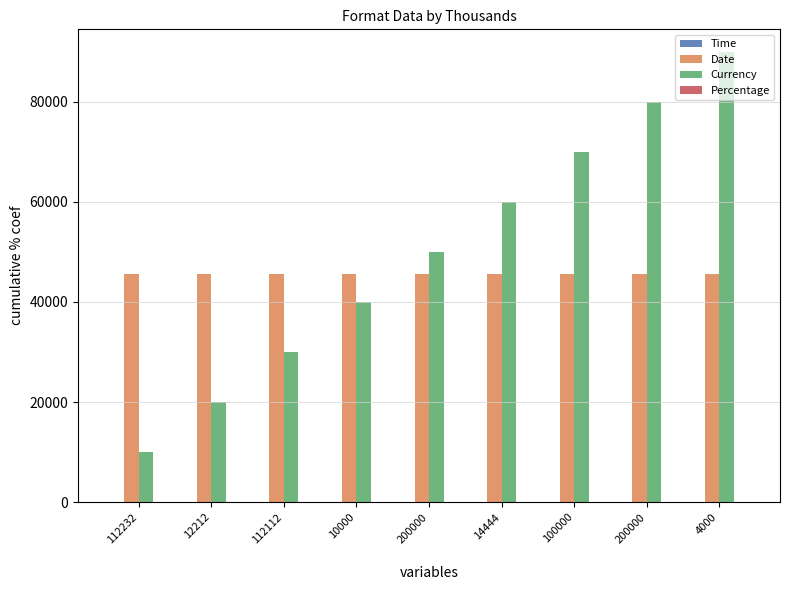

True or false: Date has a value of 19208.6 at 14444.

False